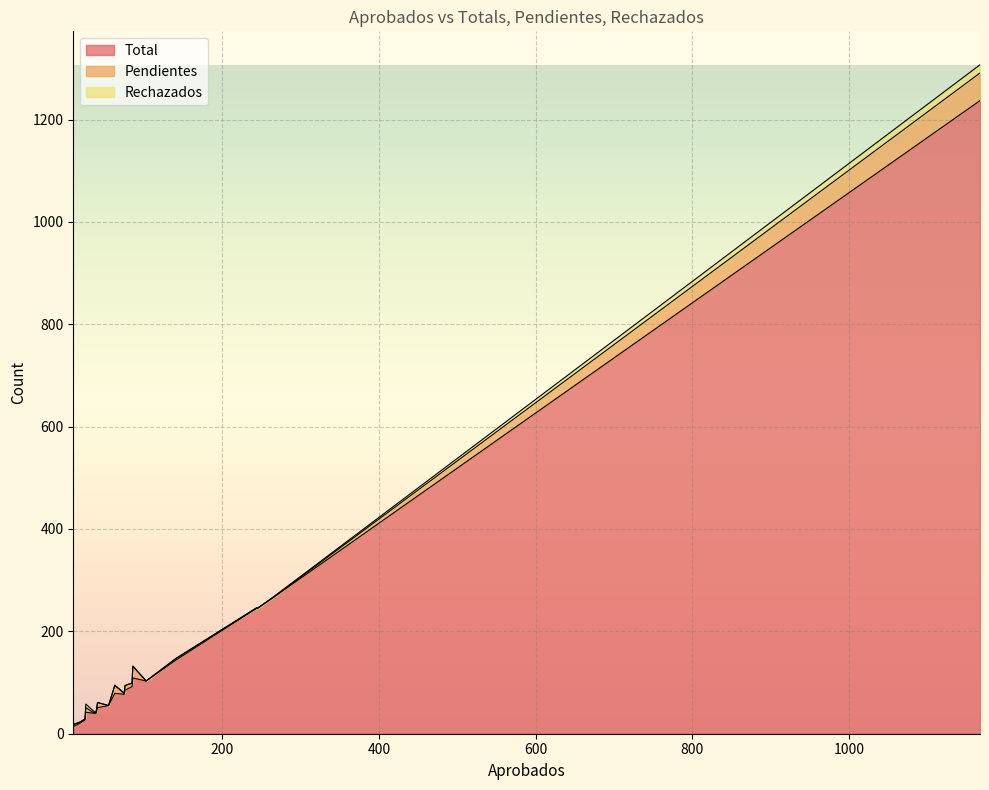

Reading left to right, what are all the values shown in this chart?

Total: 63=79	1167=1237	41=51	19=21	38=40	26=42	75=77	85=92	245=245	244=245	141=144	39=40	103=103	55=55	36=40	265=266	10=14	76=85	25=27	86=109
Pendientes: 63=15	1167=54	41=10	19=2	38=2	26=9	75=2	85=7	245=0	244=1	141=3	39=1	103=0	55=0	36=1	265=0	10=4	76=9	25=2	86=23
Rechazados: 63=1	1167=16	41=0	19=0	38=0	26=7	75=0	85=0	245=0	244=0	141=0	39=0	103=0	55=0	36=3	265=1	10=0	76=0	25=0	86=0